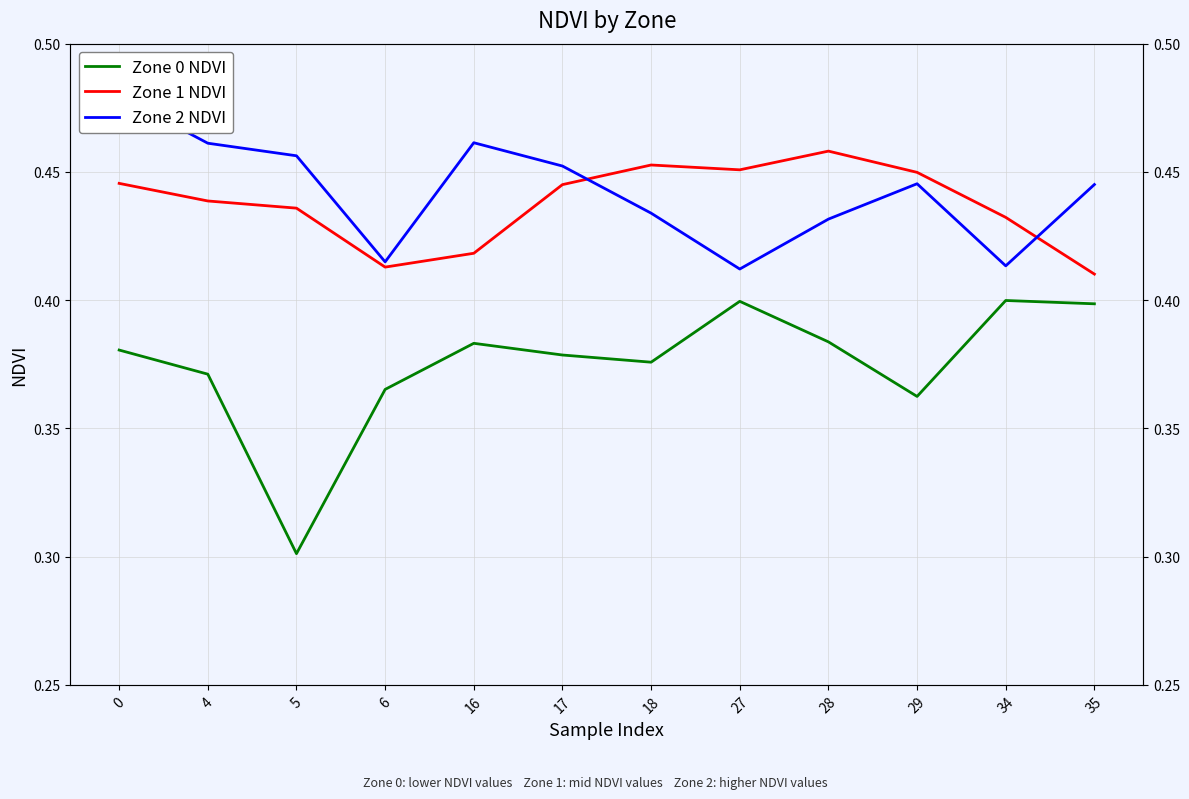

At which category does the chart reach its minimum across all series?

5